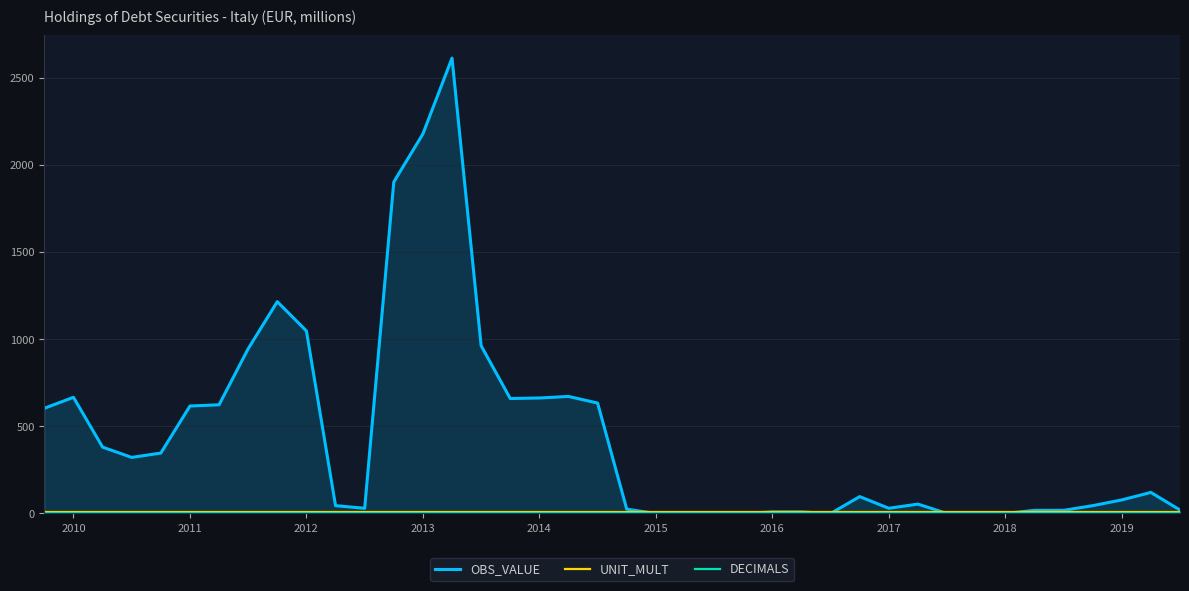

Is the value of DECIMALS at 2013 greater than the value of OBS_VALUE at 11?

No